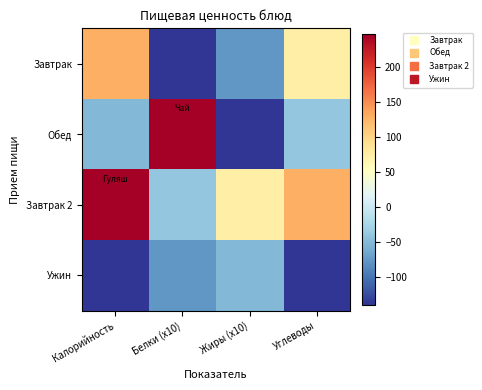

Reading left to right, transcribe all the data shown in this chart.

Завтрак: Калорийность=127.3	Белки (x10)=-139.7	Жиры (x10)=-76.8	Углеводы=73.3
Обед: Калорийность=-51.7	Белки (x10)=246.3	Жиры (x10)=-139.7	Углеводы=-38.7
Завтрак 2: Калорийность=246.3	Белки (x10)=-39.3	Жиры (x10)=73.3	Углеводы=127.3
Ужин: Калорийность=-139.7	Белки (x10)=-76.8	Жиры (x10)=-51.7	Углеводы=-139.7